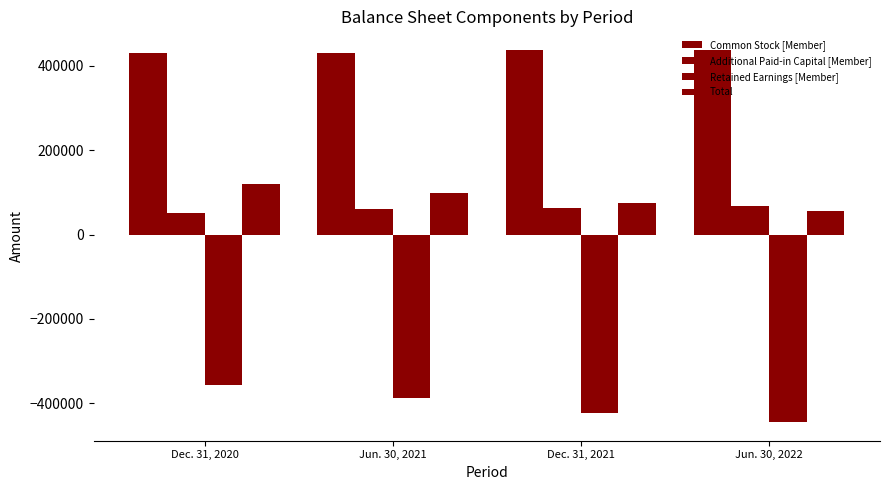

How many categories are shown in the chart?

4